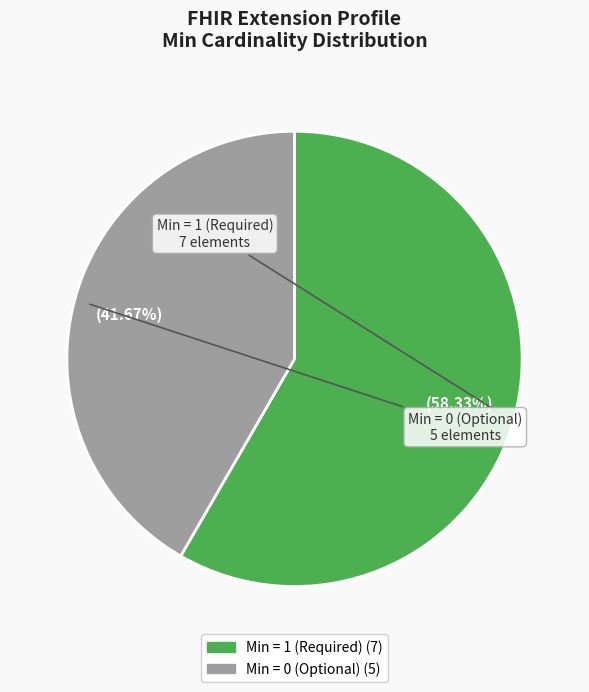

Is there a majority slice in this chart?

Yes